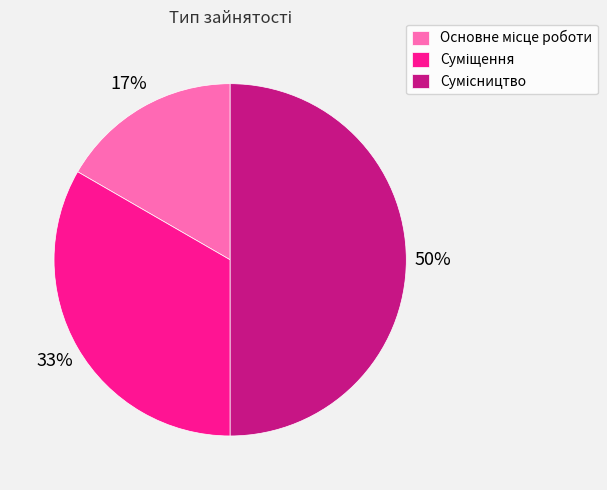

To the nearest percent, what is the difference between the largest and smallest slice percentages?

33%